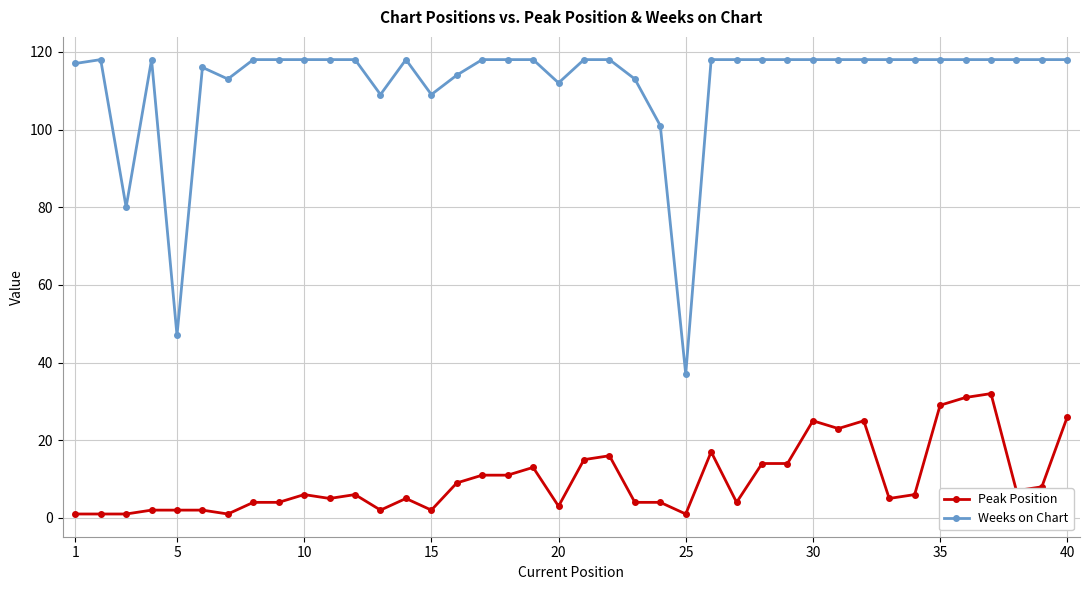

True or false: Peak Position and Weeks on Chart intersect in this chart.

False